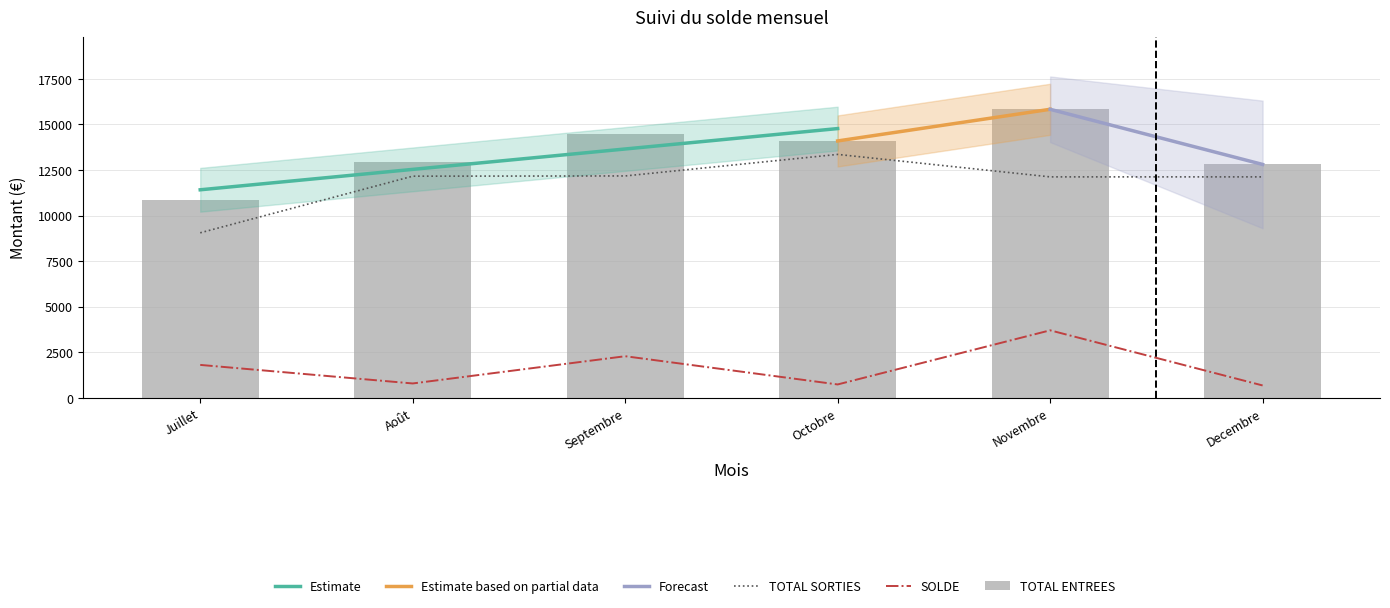

What is the sum of all SOLDE values?

10016.0